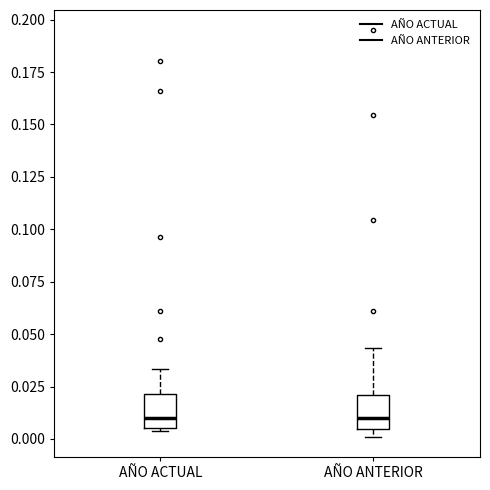

Where is the upper edge of the box for AÑO ANTERIOR on the y-axis? The values are not printed on the chart, so give them approximately, as read against the axis.

0.020